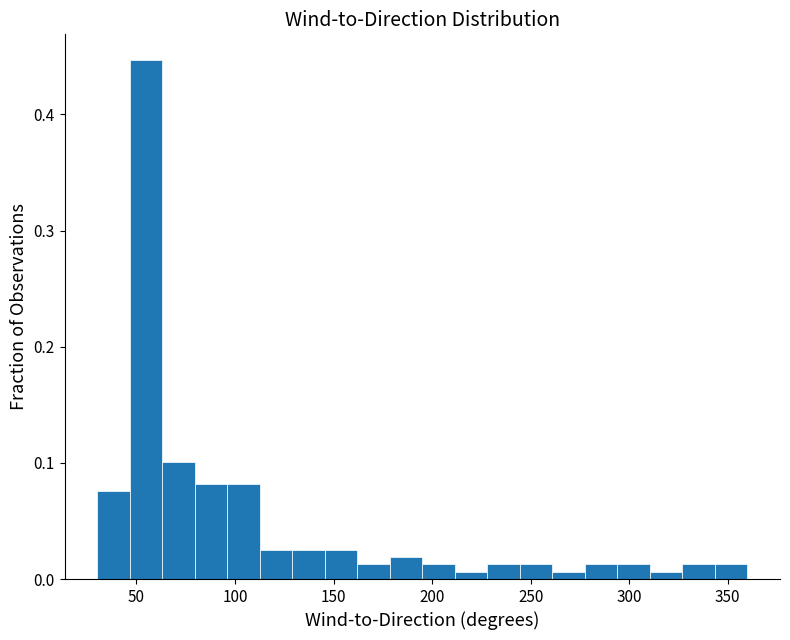

Read against the x-axis, roughly where is the centre of the tallest bar?

55